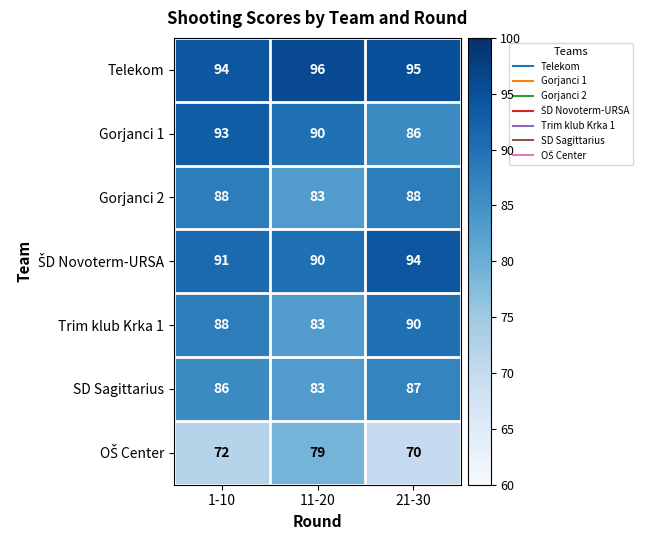

What is the average value of the SD Sagittarius series?

85